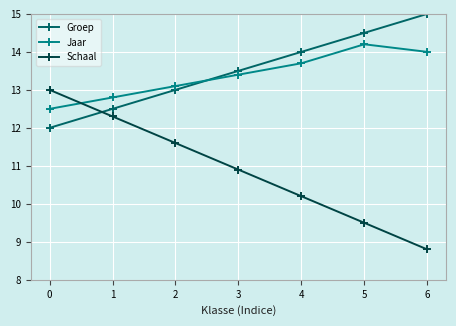

The value of Schaal at 6 is 4.8. True or false?

False